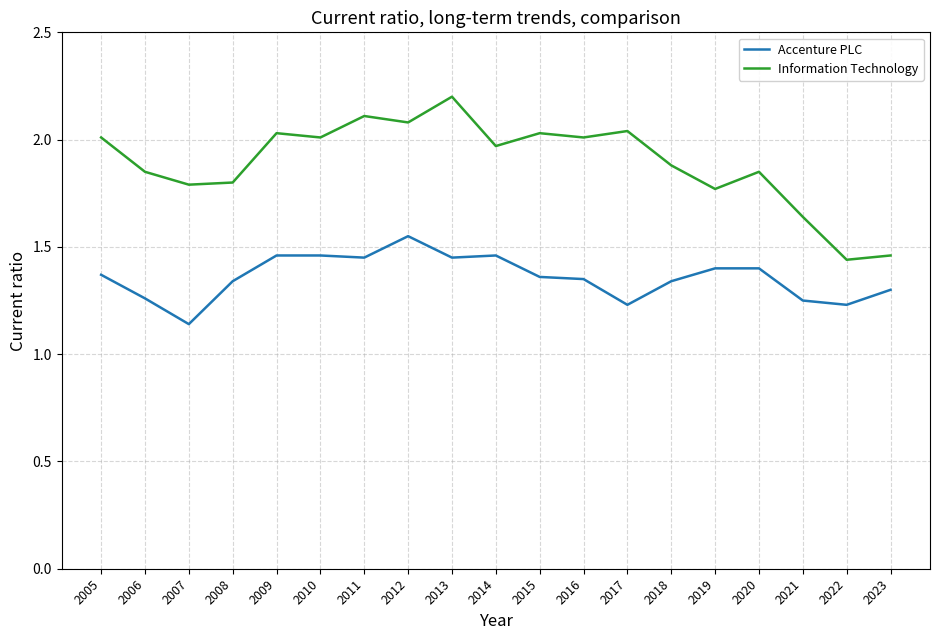

Count the number of categories in the chart.

19